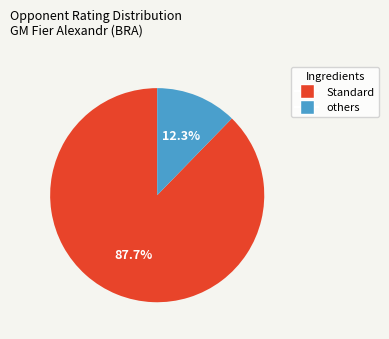

Is there a majority slice in this chart?

Yes